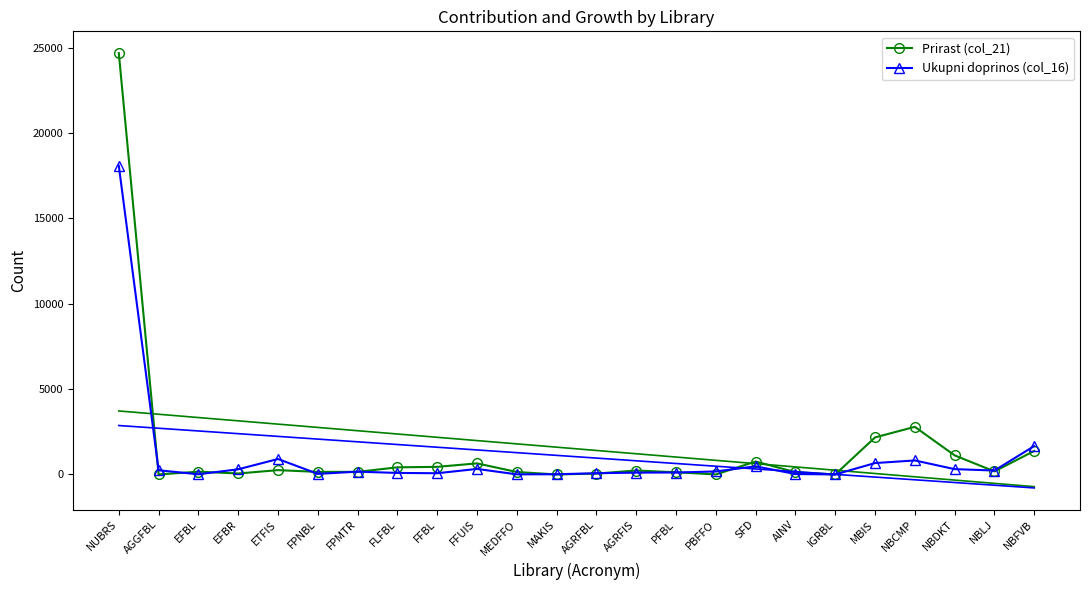

Between ETFIS and FPMTR, which is larger?

ETFIS